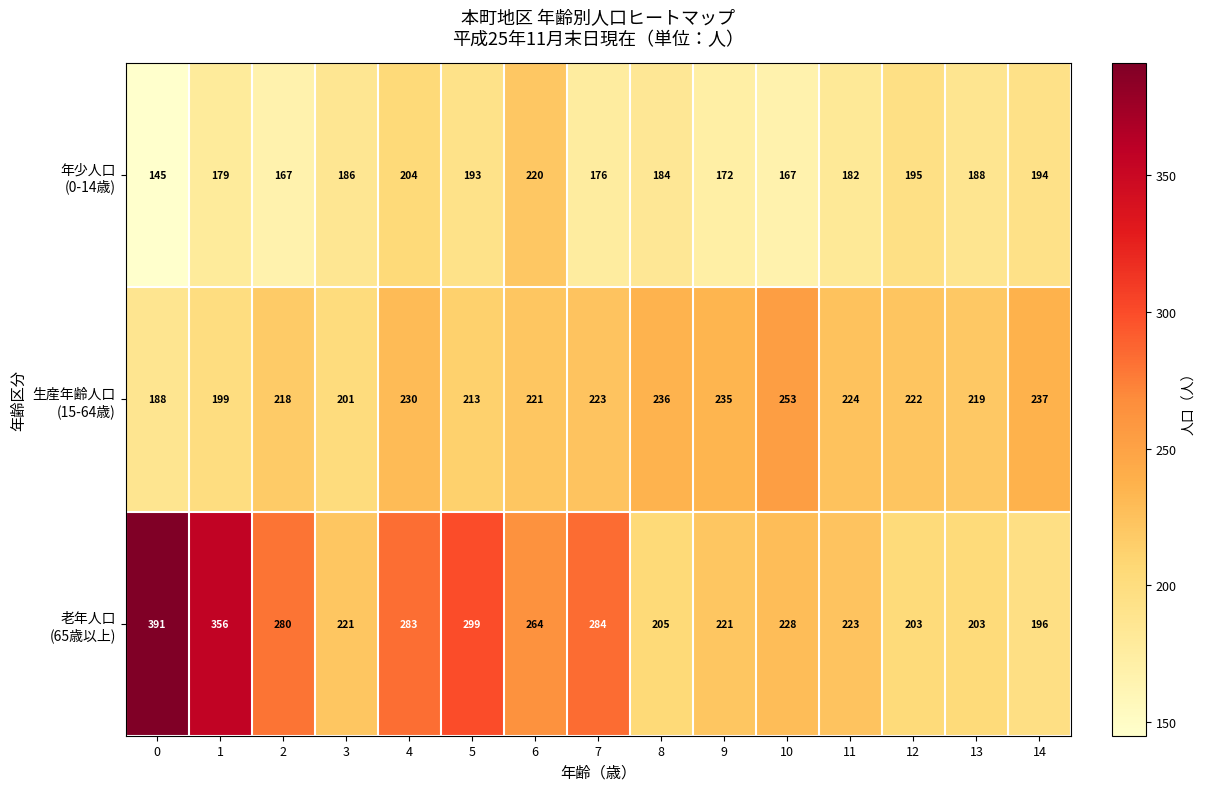

What is the smallest value displayed?

145